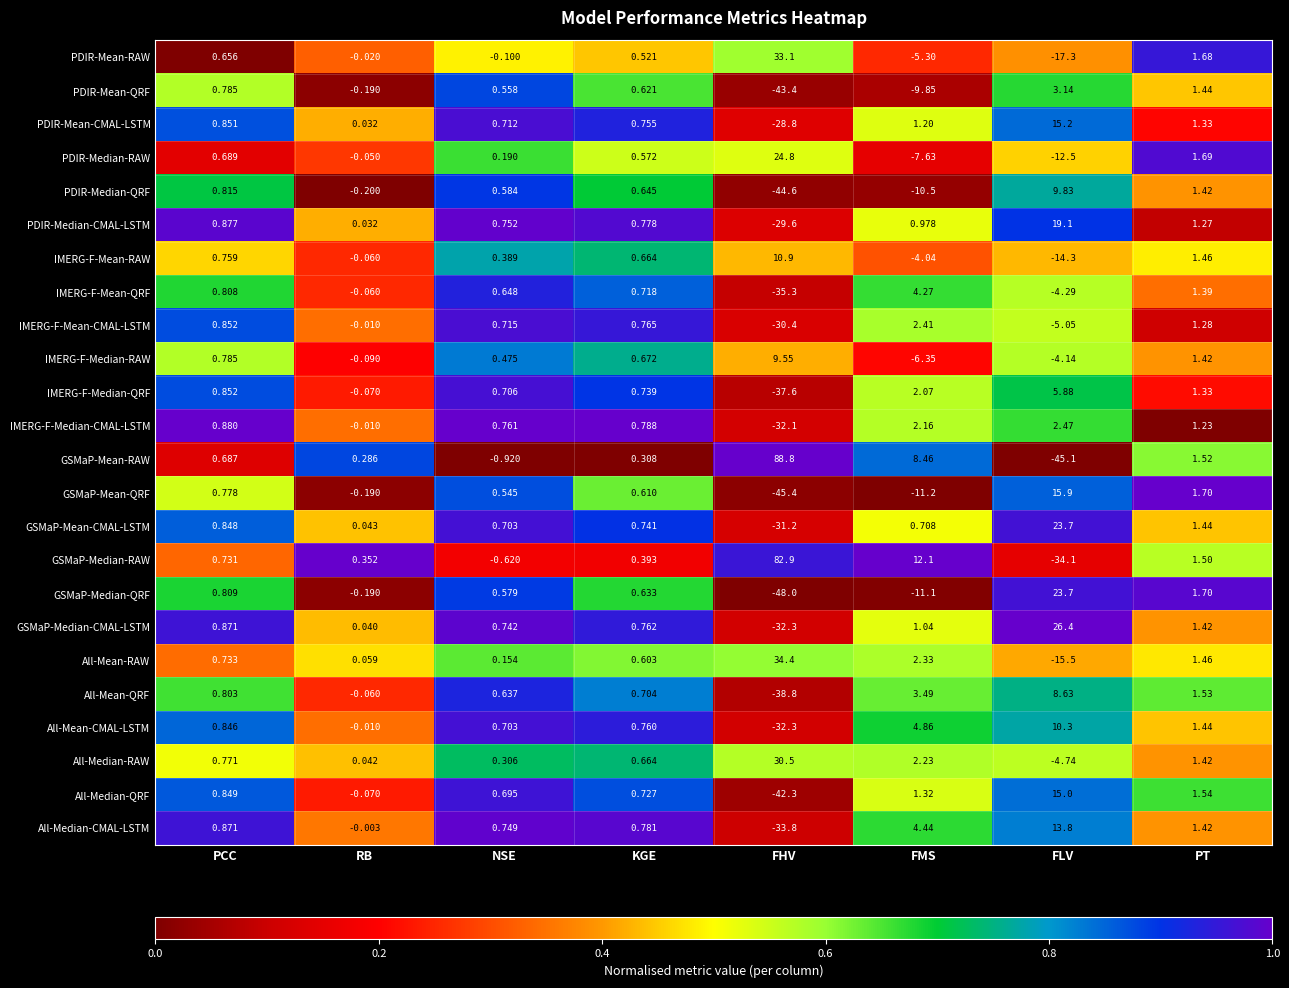

At which label does All-Median-RAW reach its peak?

FHV